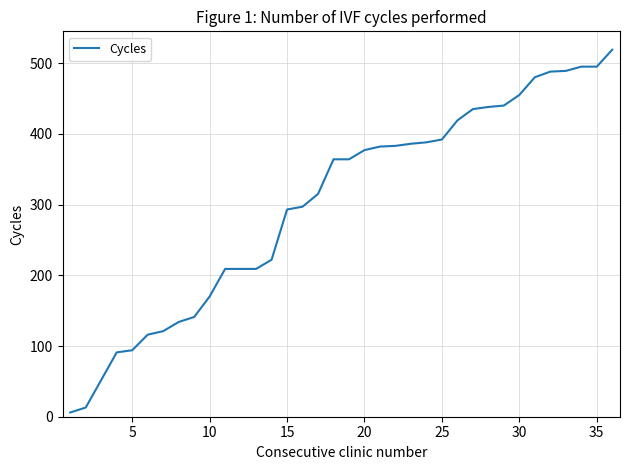

What is the maximum value shown in the chart?

519